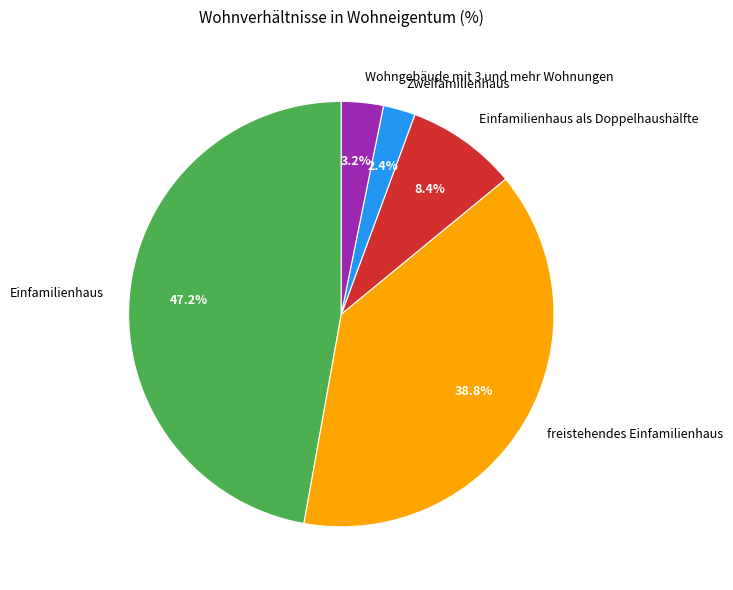

What percentage is the freistehendes Einfamilienhaus slice, to the nearest percent?

39%